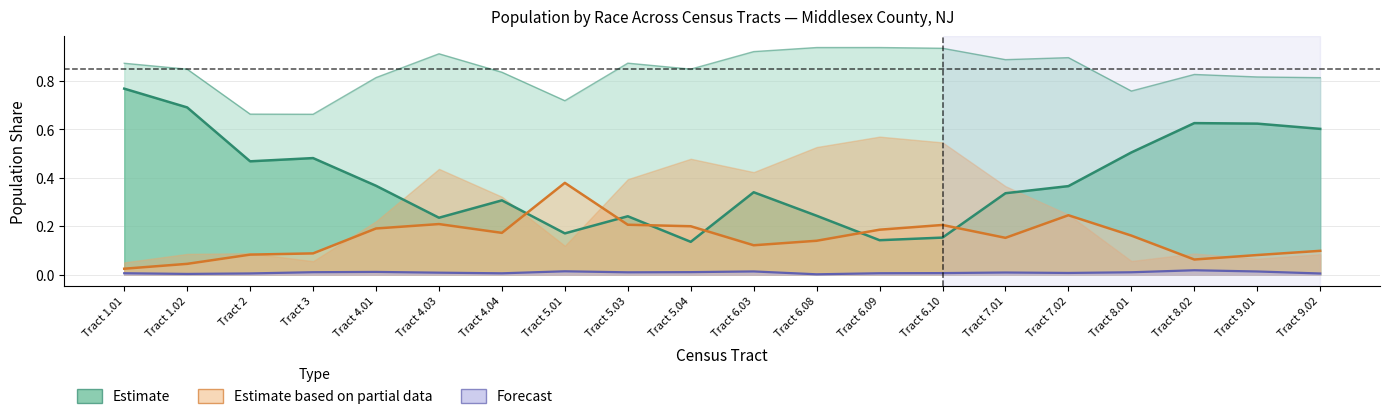

In Forecast, how many points are lower than both neighbors (excluding endpoints)?

5